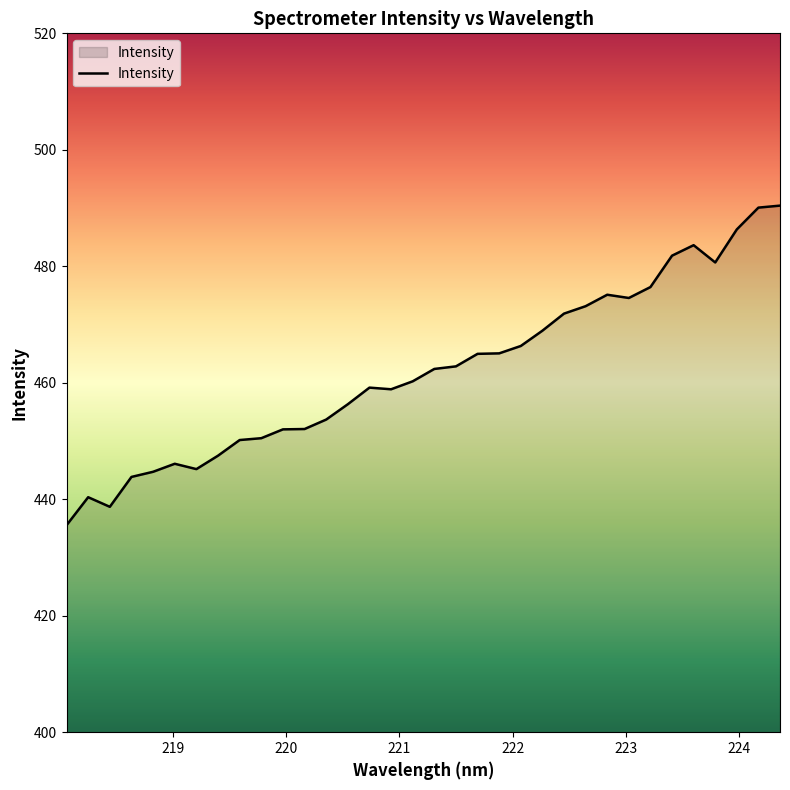

What is the difference between the maximum and minimum values?

54.9